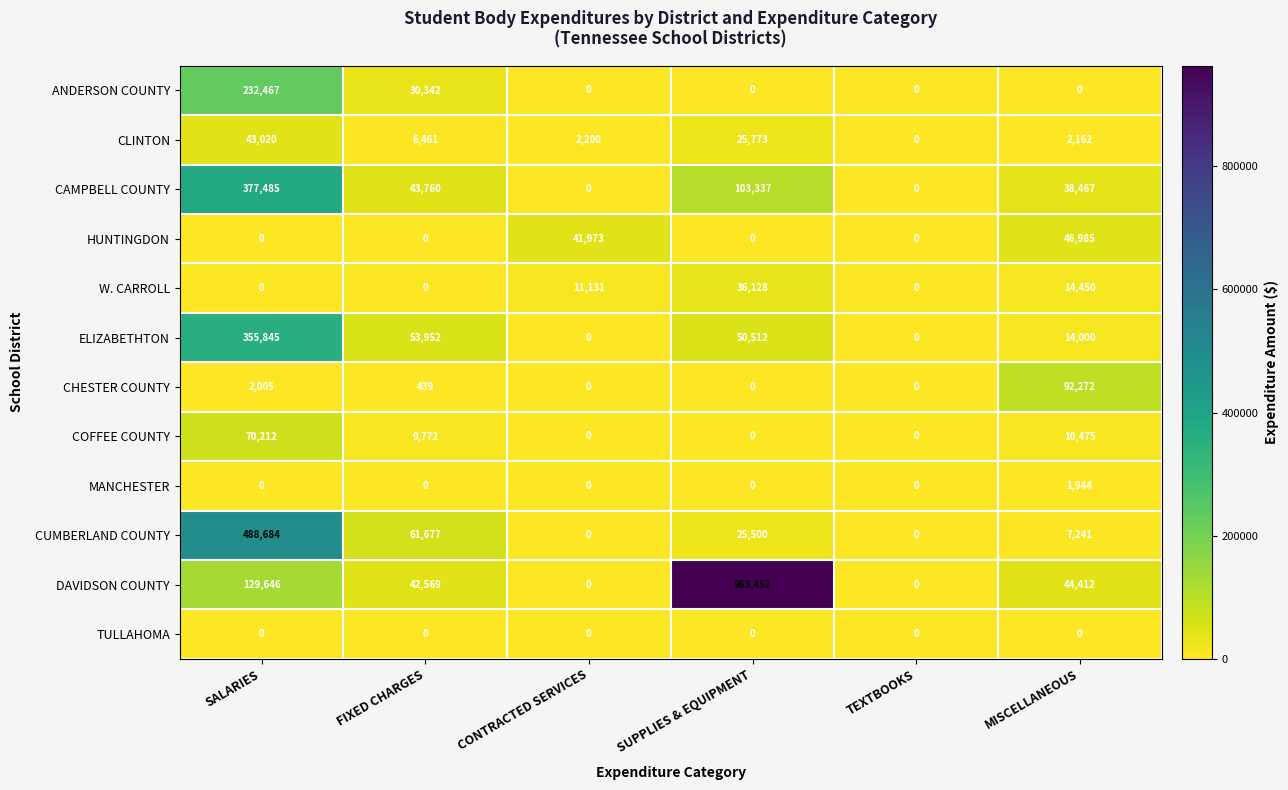

Rank the categories by CLINTON value from lowest to highest.

TEXTBOOKS, MISCELLANEOUS, CONTRACTED SERVICES, FIXED CHARGES, SUPPLIES & EQUIPMENT, SALARIES